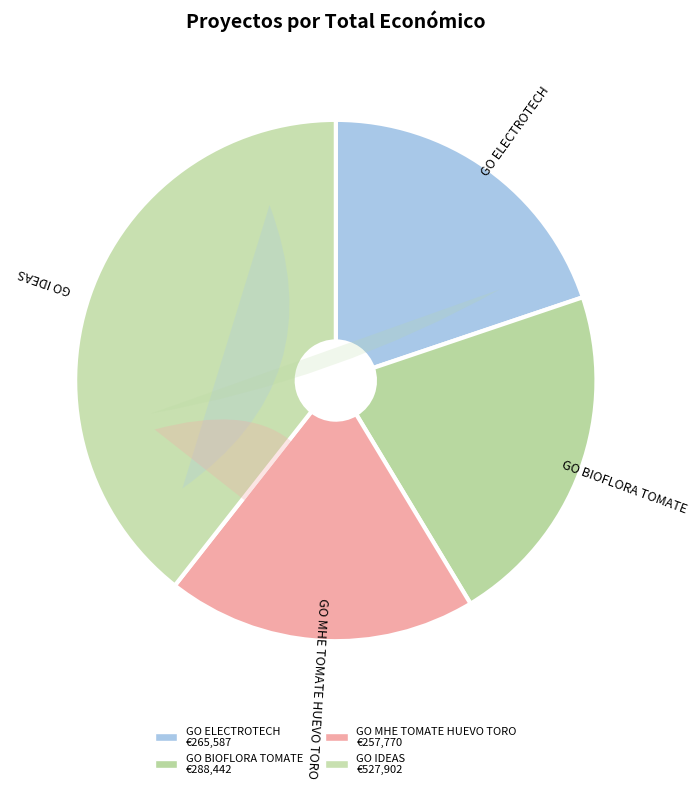

Which slice is the largest?

GO IDEAS